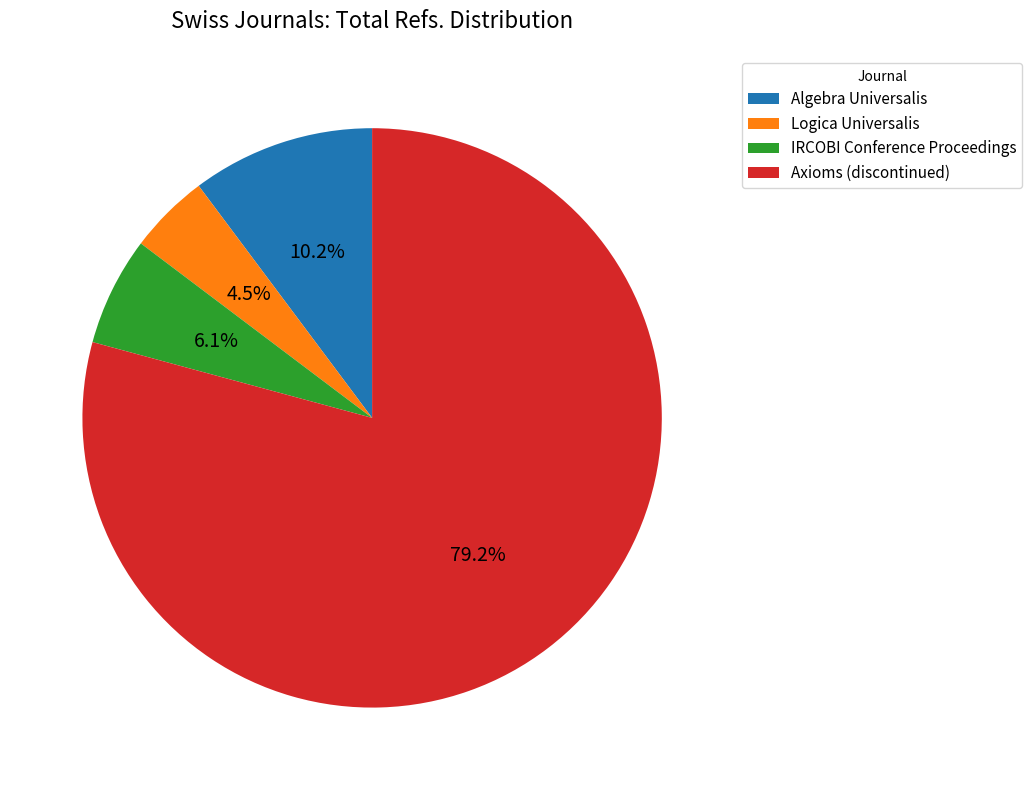

What percentage do Axioms (discontinued) and Logica Universalis together represent?

83.7%